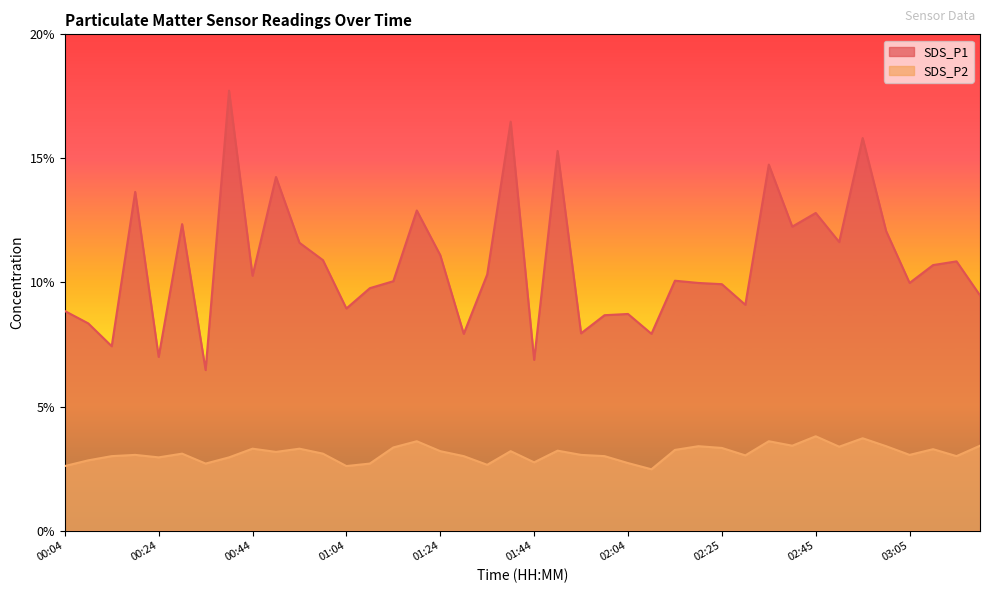

Count the number of categories in the chart.

40